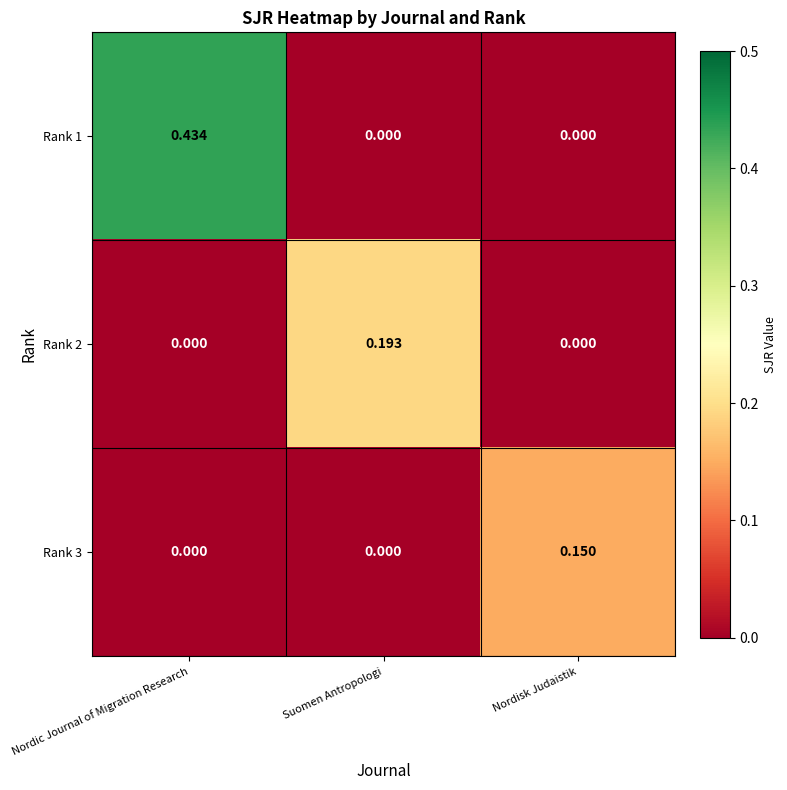

At which category is the sum across all series the highest?

Nordic Journal of Migration Research